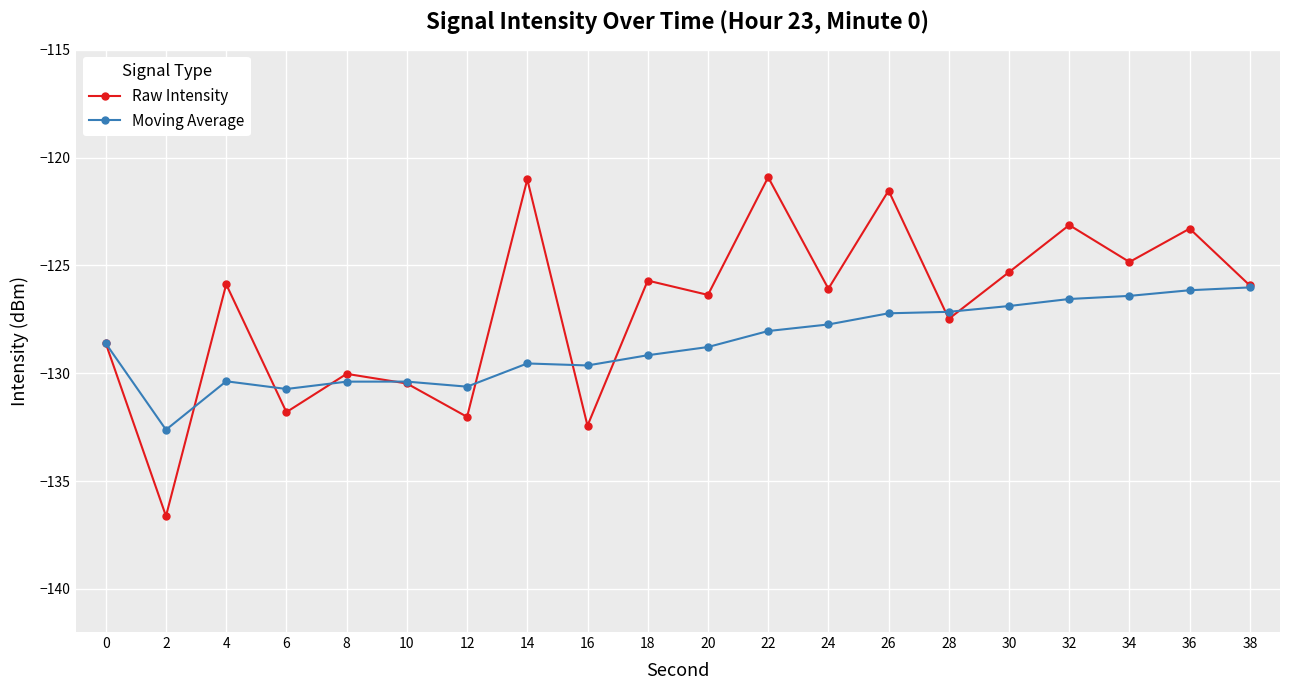

True or false: Moving Average and Raw Intensity cross at least once.

True